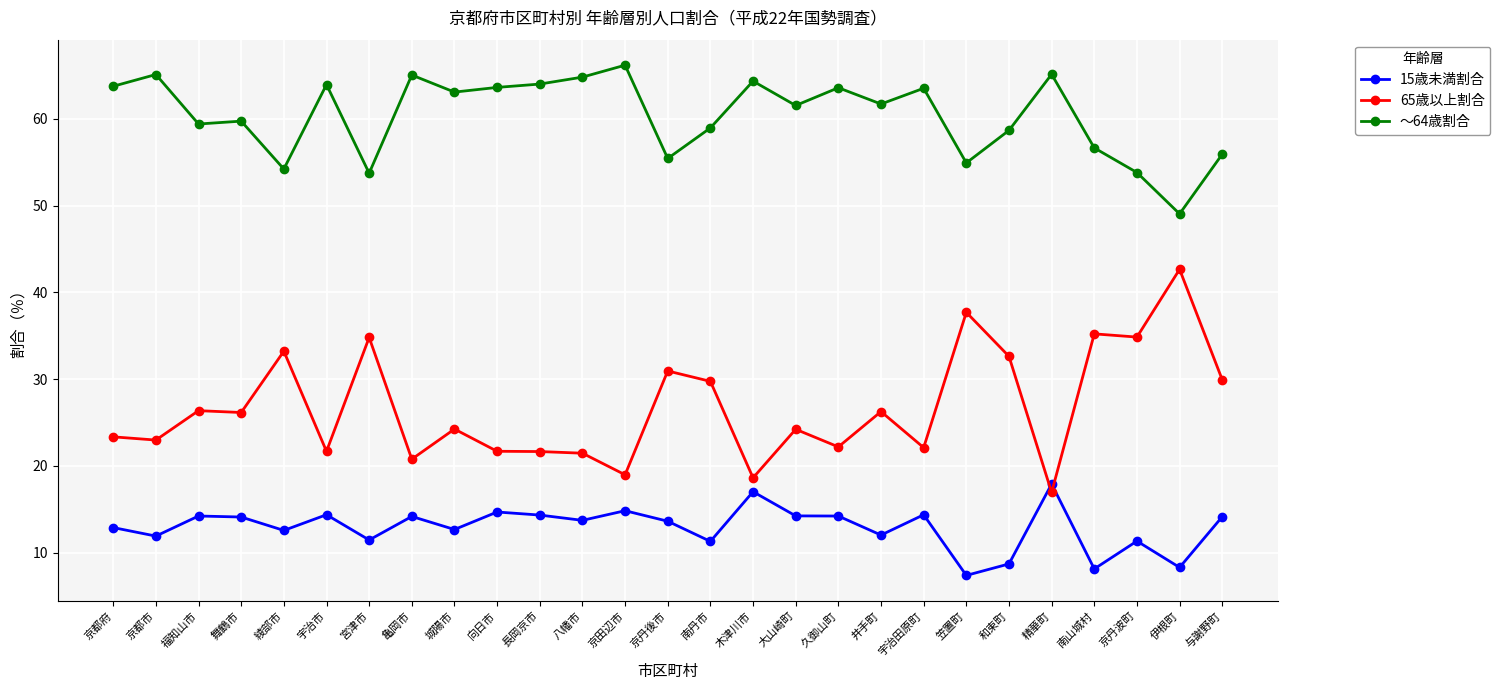

Which series has the widest spread of values?

65歳以上割合